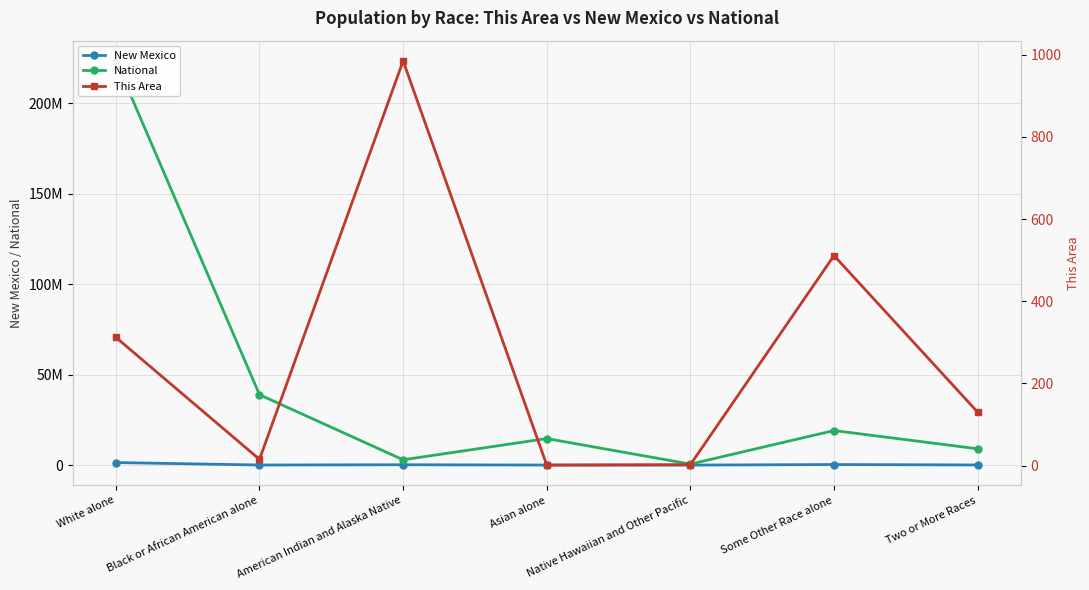

What is the average value of the This Area series?

279